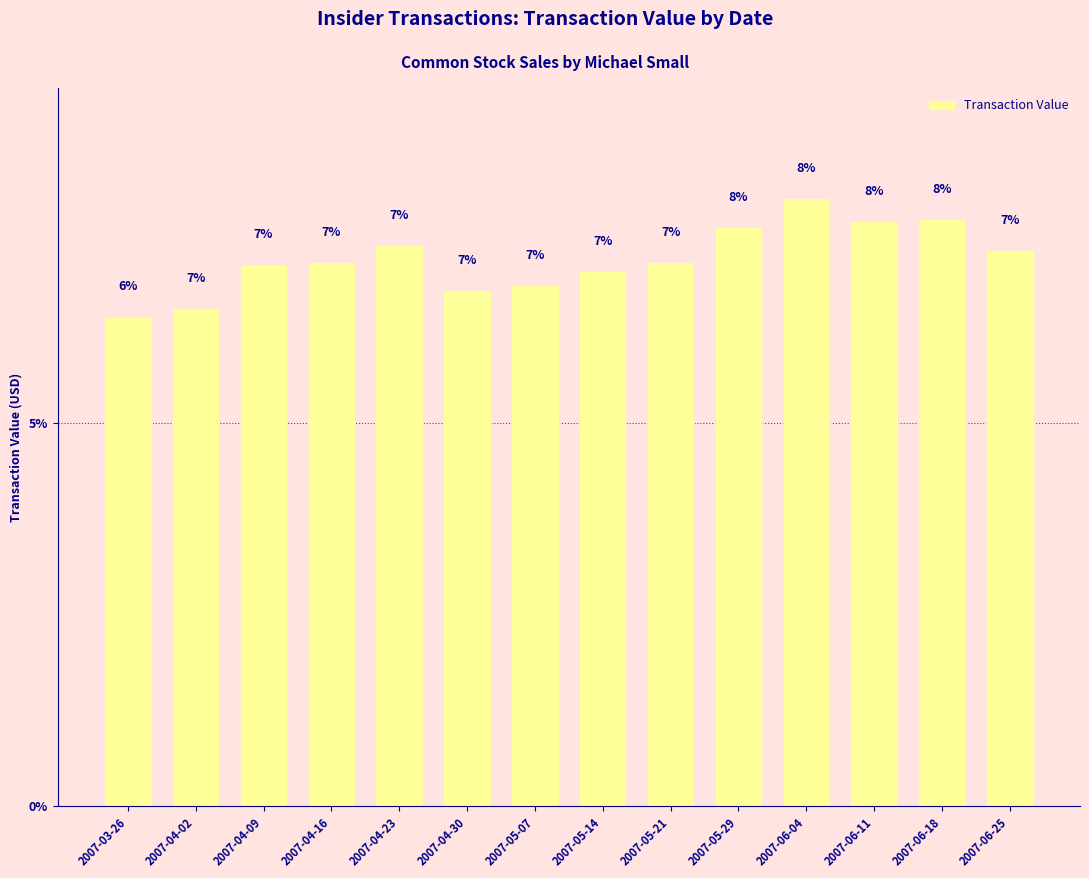

What is the difference between the maximum and minimum values?

1.5